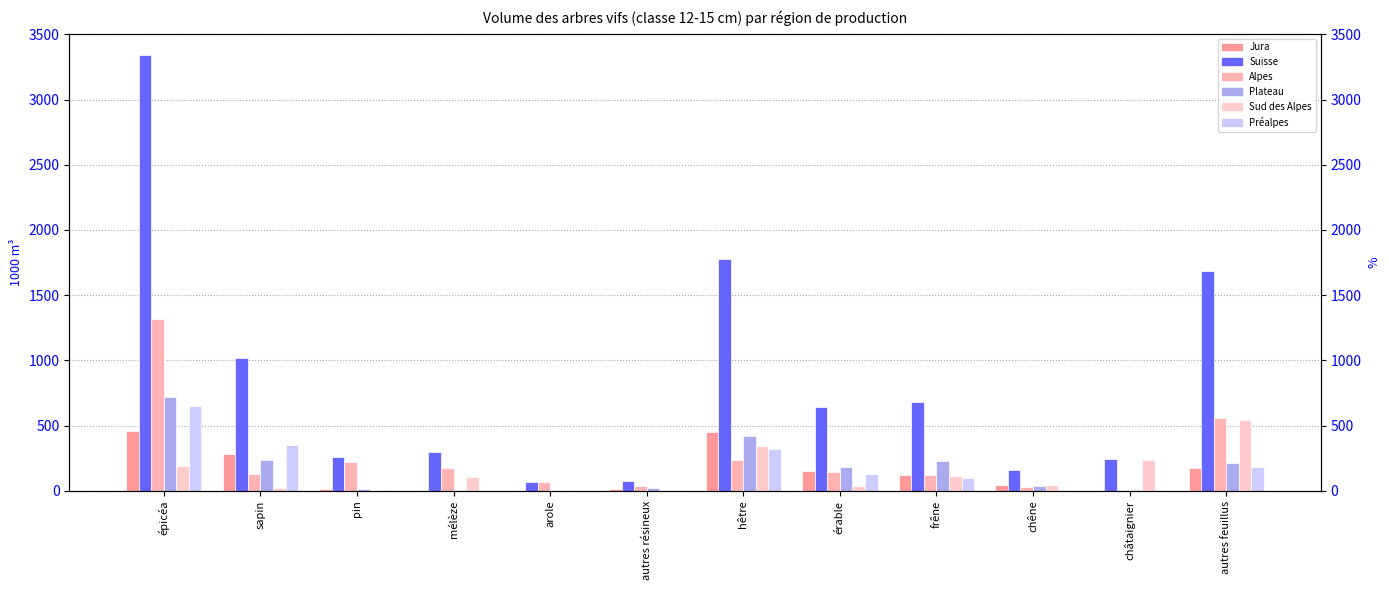

How many groups of bars are there?

12